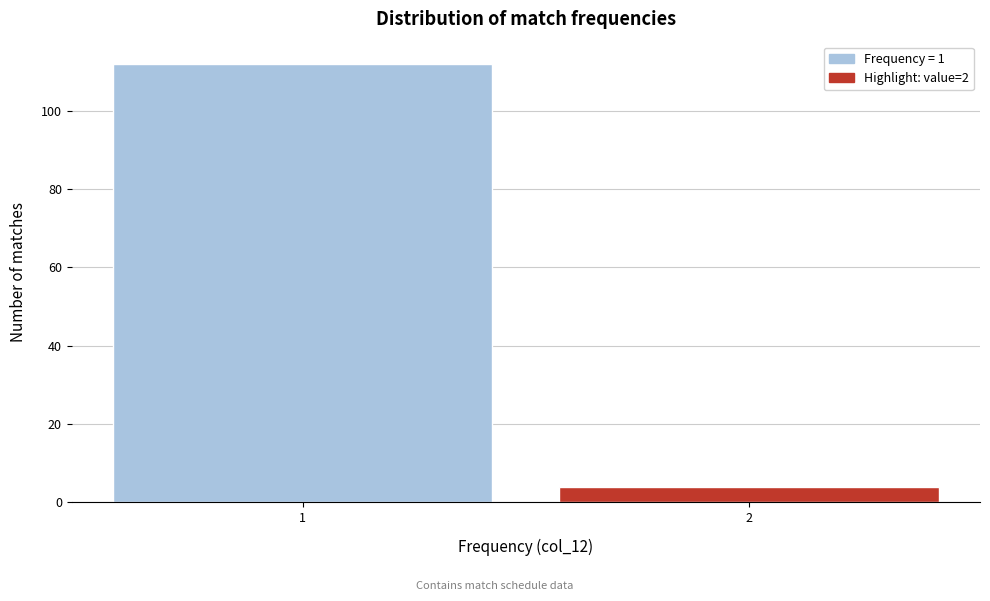

Reading left to right, extract all data points from this chart.

1=112	2=4